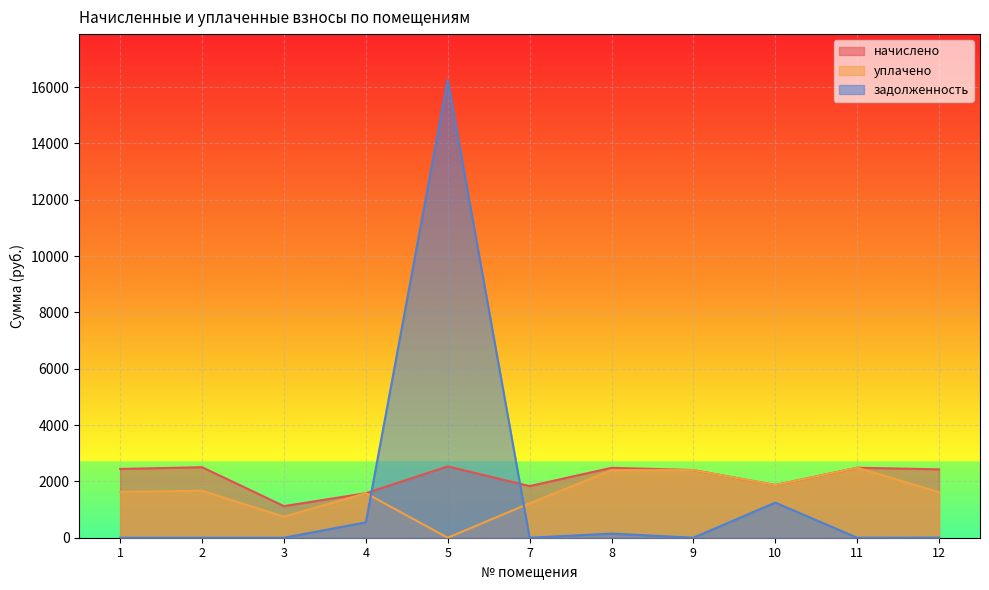

What is the difference between the second highest and second lowest values in the задолженность series?

1246.4